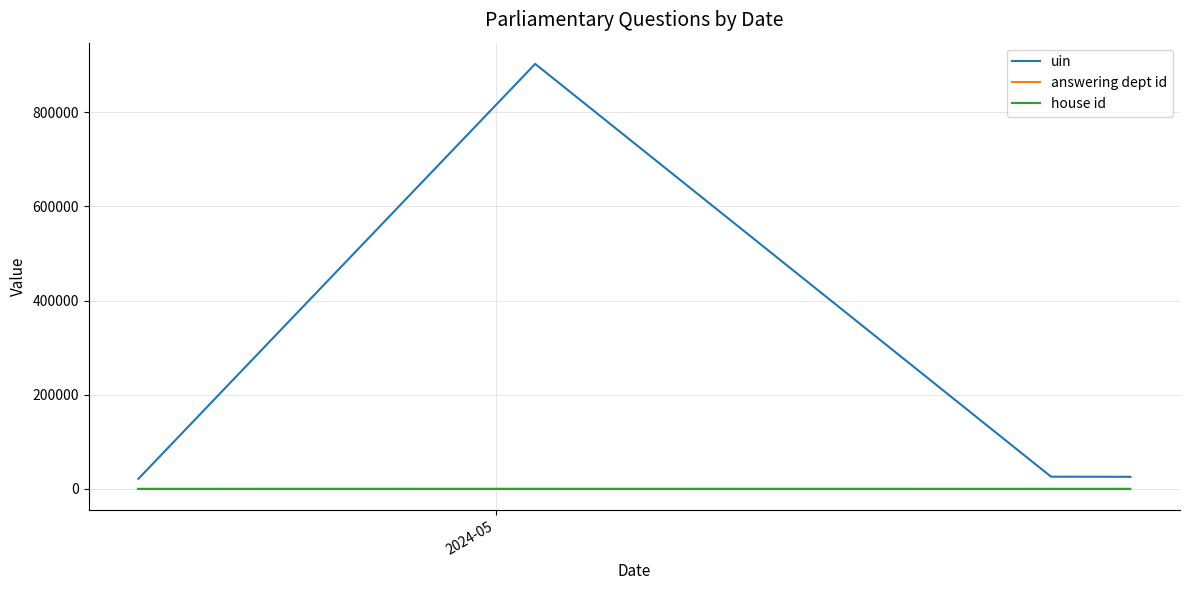

What is the average value of the answering dept id series?

73